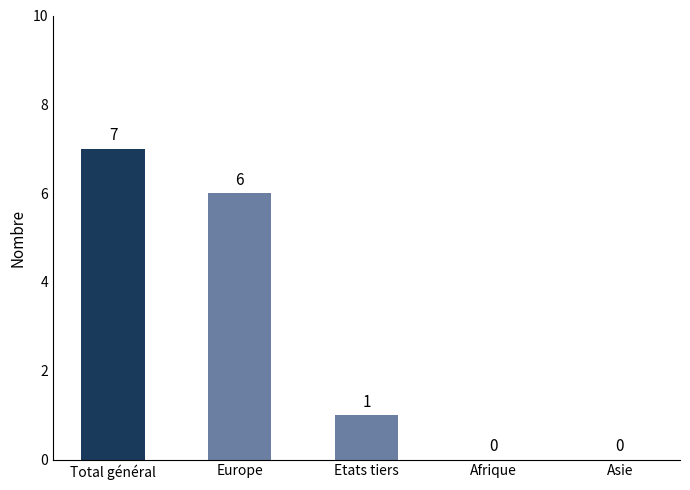

True or false: the data shows 10 at Europe.

False